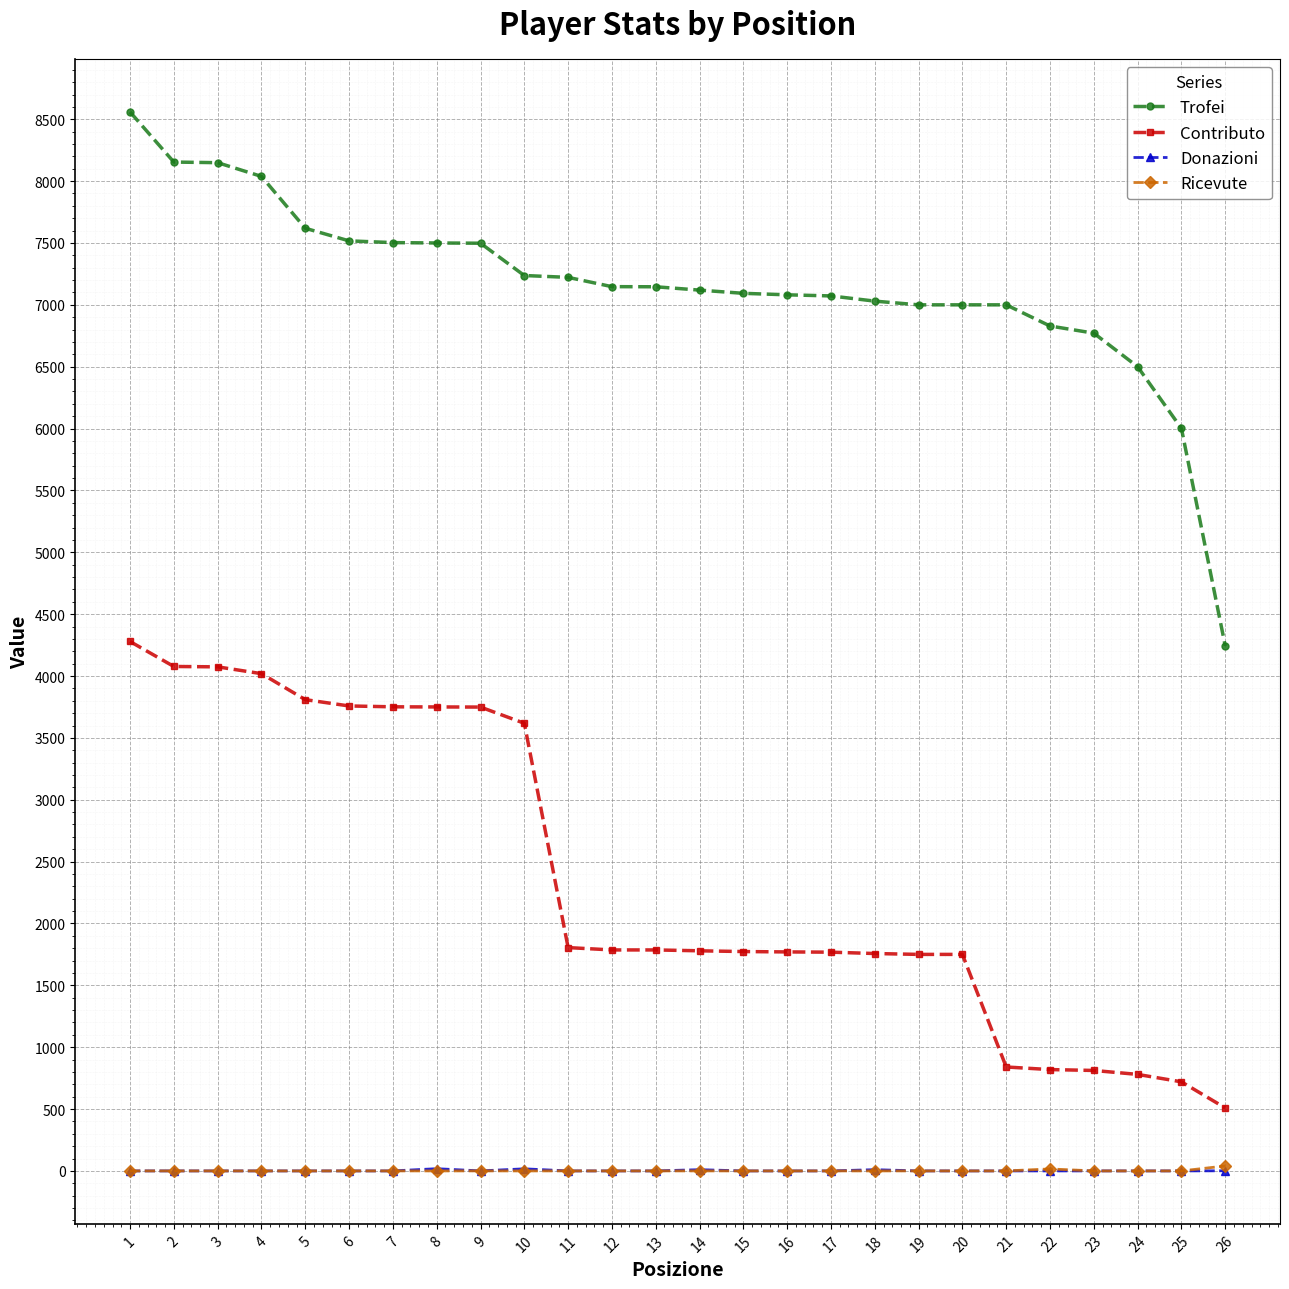

Which series has the largest total across all categories?

Trofei